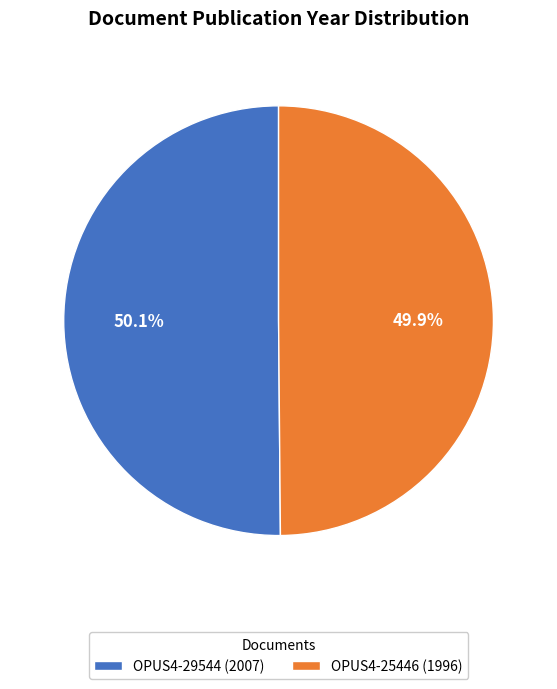

The OPUS4-29544 slice represents 64% of the pie. True or false?

False